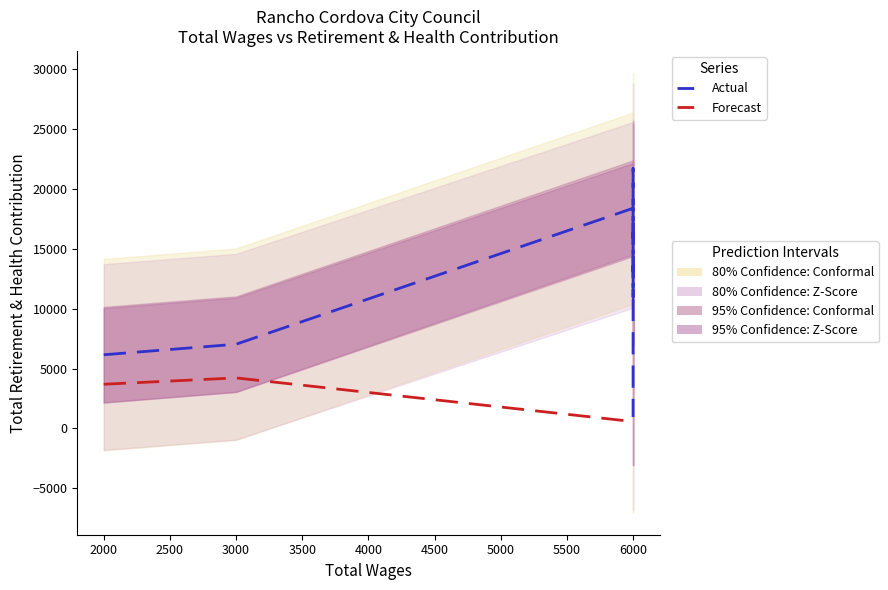

What is the difference between the maximum and minimum values in the Actual series?

20749.0